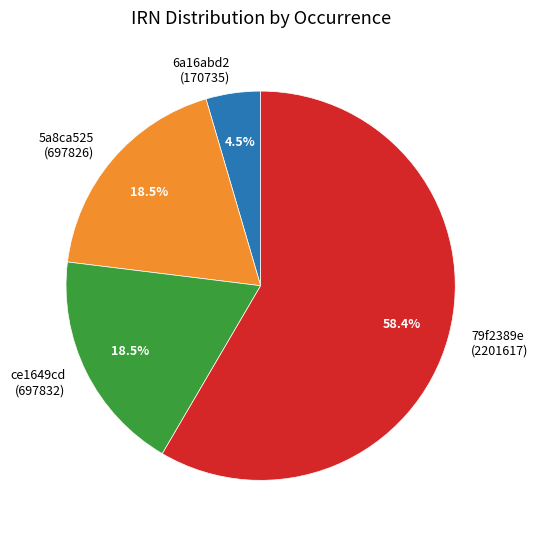

To the nearest percent, what is the combined percentage of ce1649cd and 6a16abd2?

23%